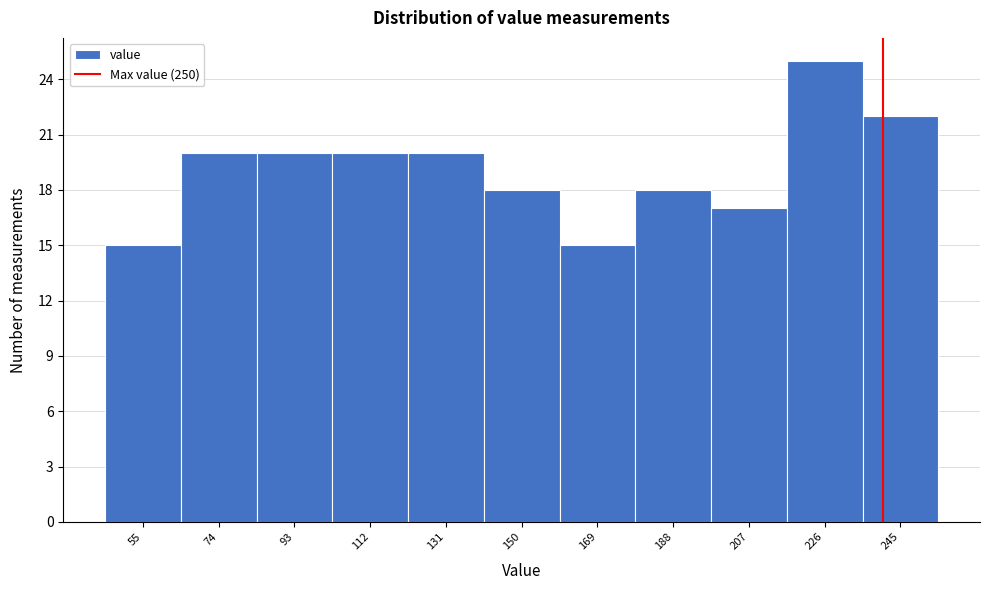

Reading right to left, extract all data points from this chart.

245=22	226=25	207=17	188=18	169=15	150=18	131=20	112=20	93=20	74=20	55=15